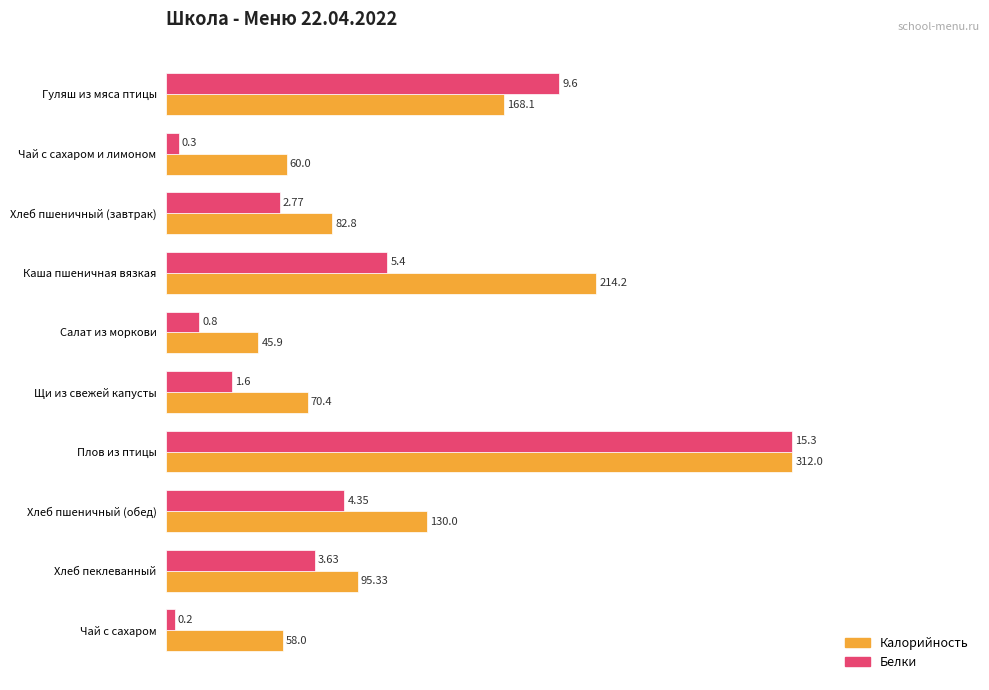

What are all the series names shown in the legend?

Калорийность, Белки